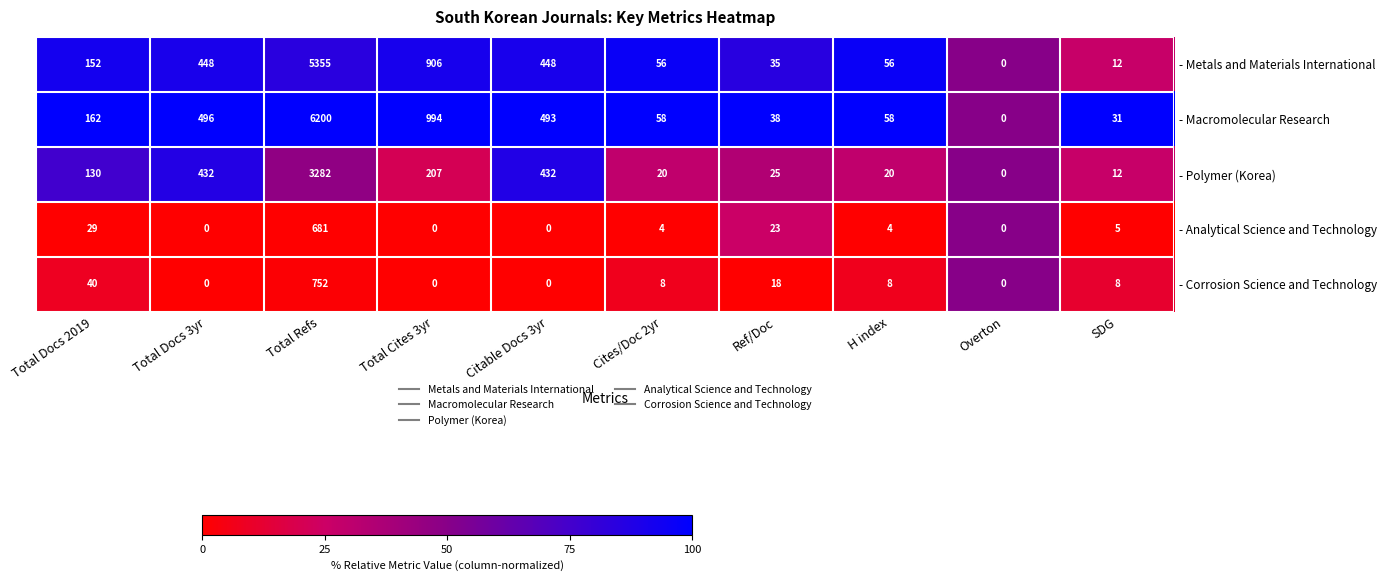

What is the greatest value displayed?

6200